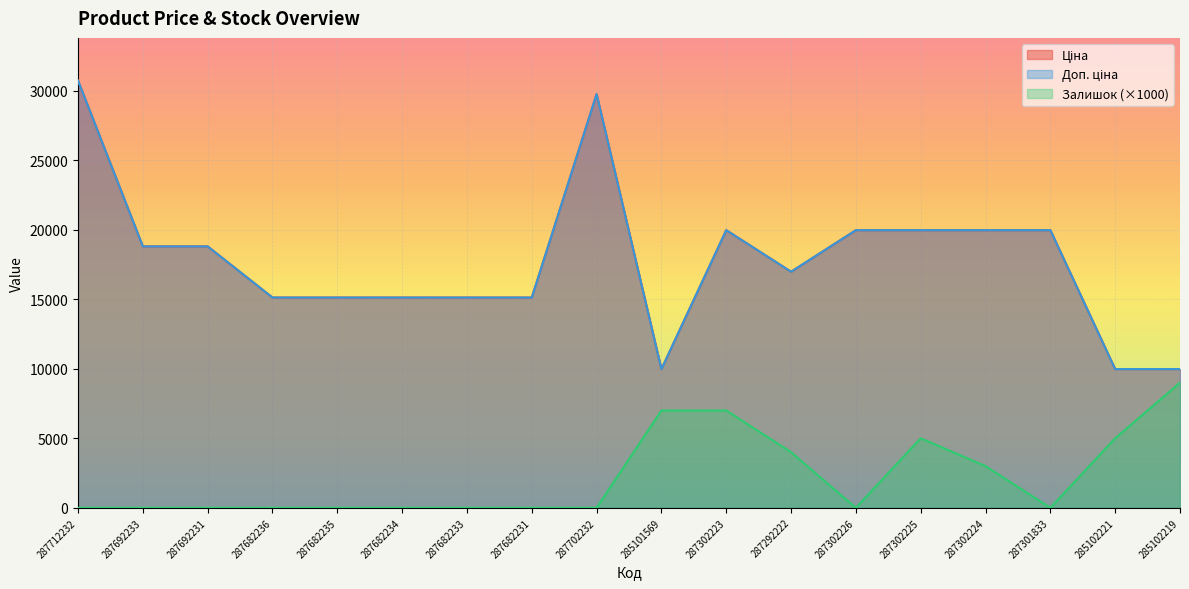

Is it true that Залишок equals 13777.0 at 285102219?

False